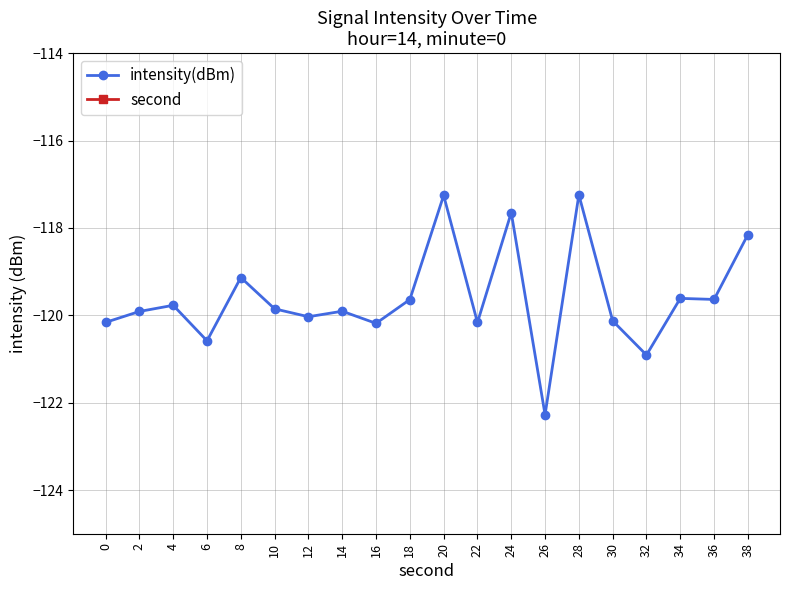

The value of second at 20 is 20.0. True or false?

True